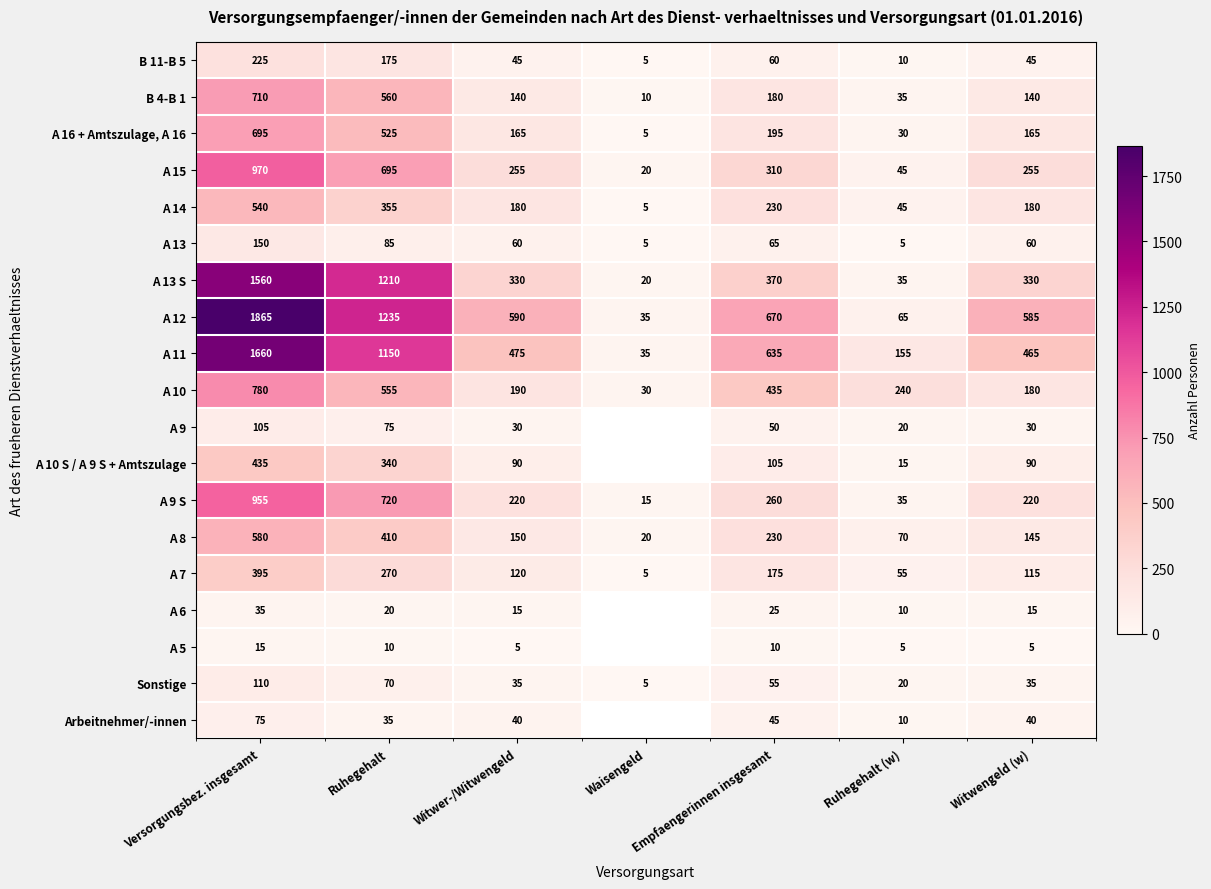

How many values in the A 7 series are below 120?

3